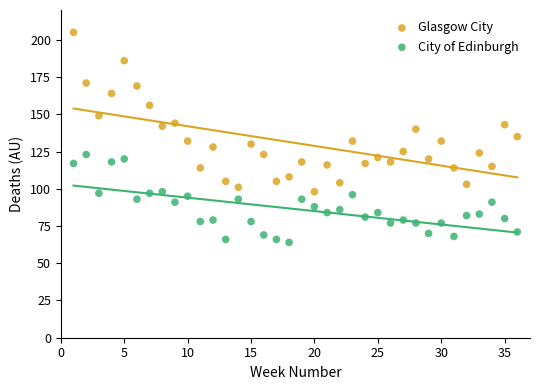

What are all the series names shown in the legend?

Glasgow City, City of Edinburgh